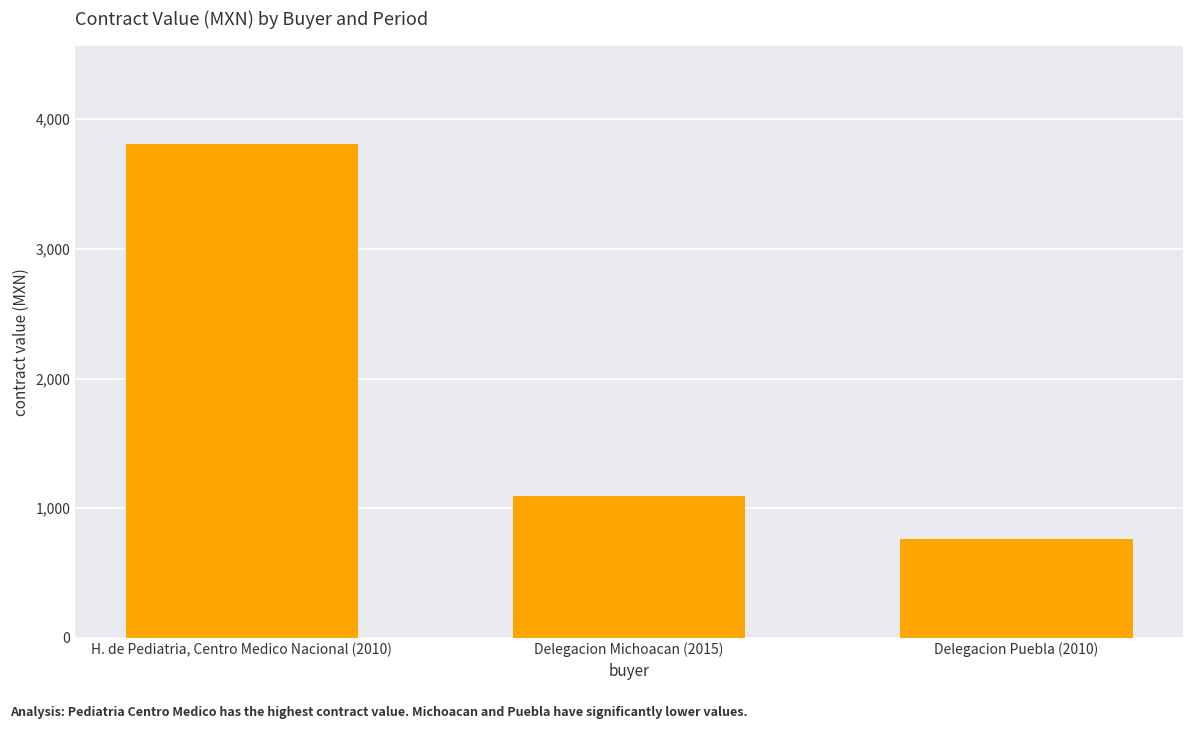

Count the number of categories in the chart.

3